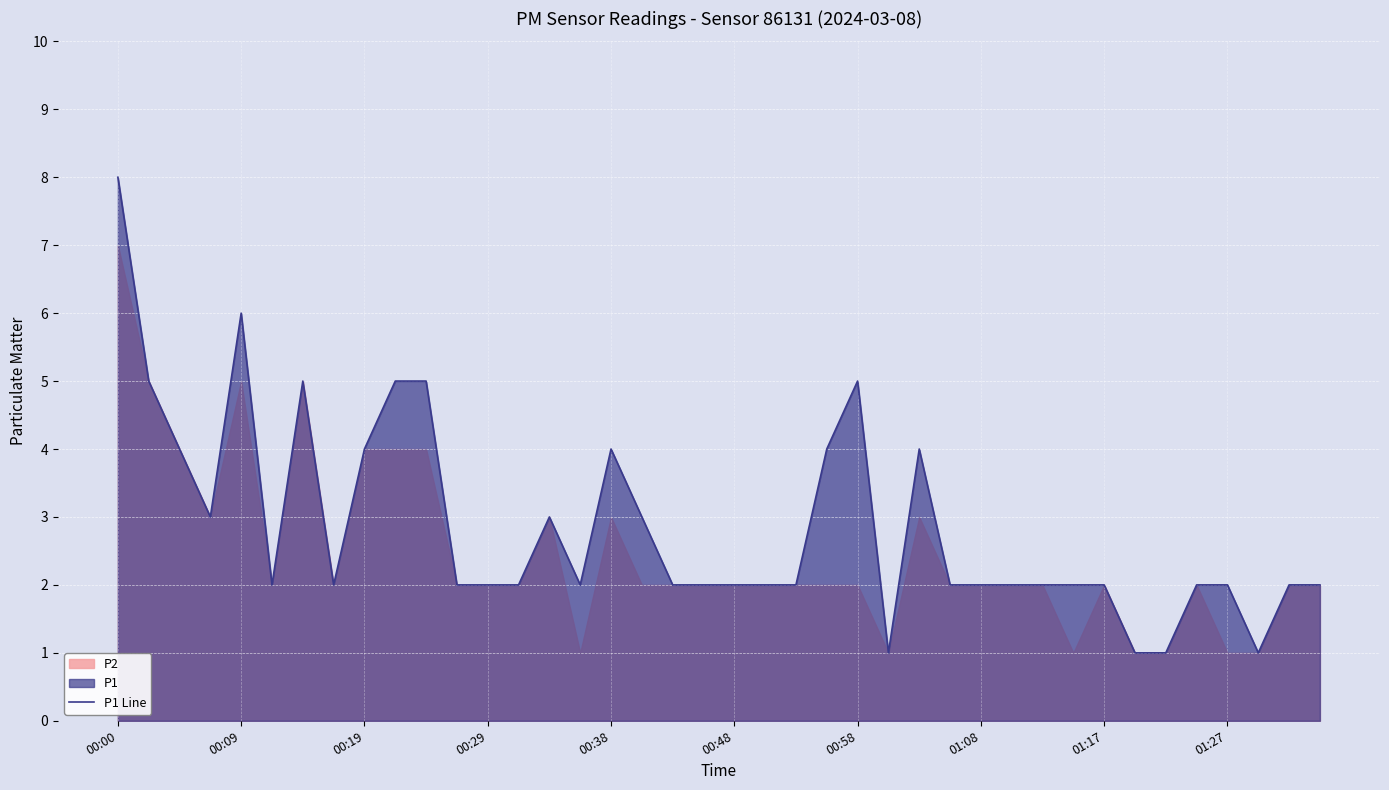

Which category has the highest value across all series?

00:00